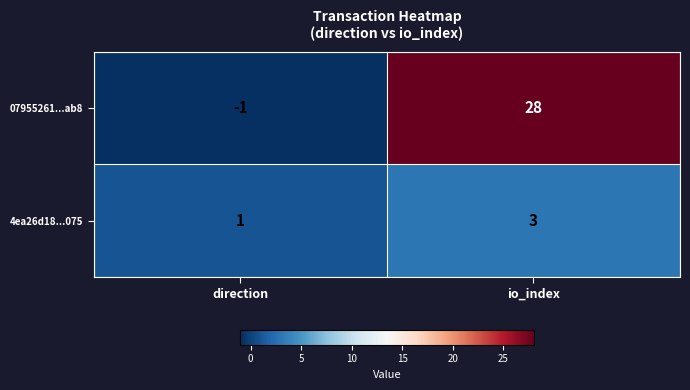

The 07955261...ab8 series shows 28 at io_index. True or false?

True